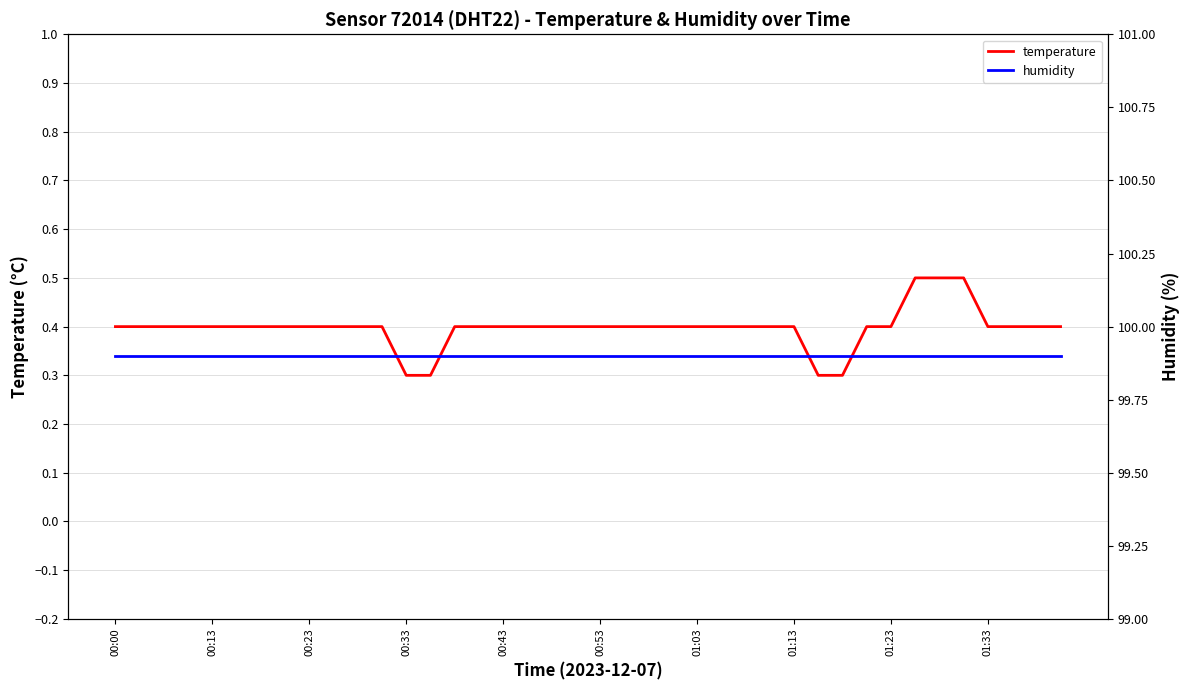

What position from the right is 01:33?

4